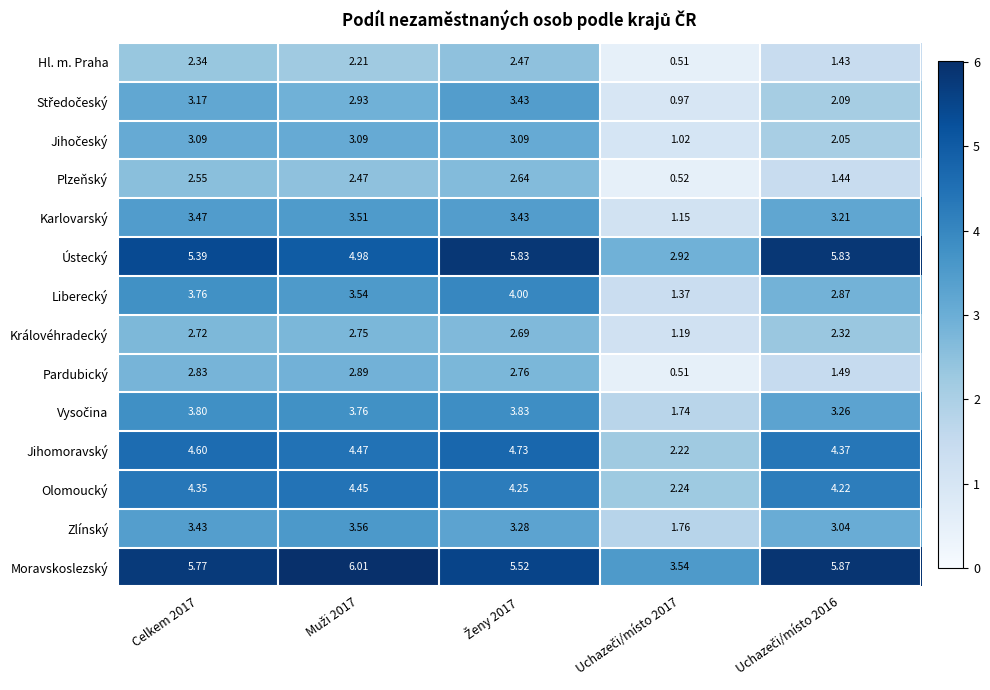

How many distinct data groups are displayed?

14